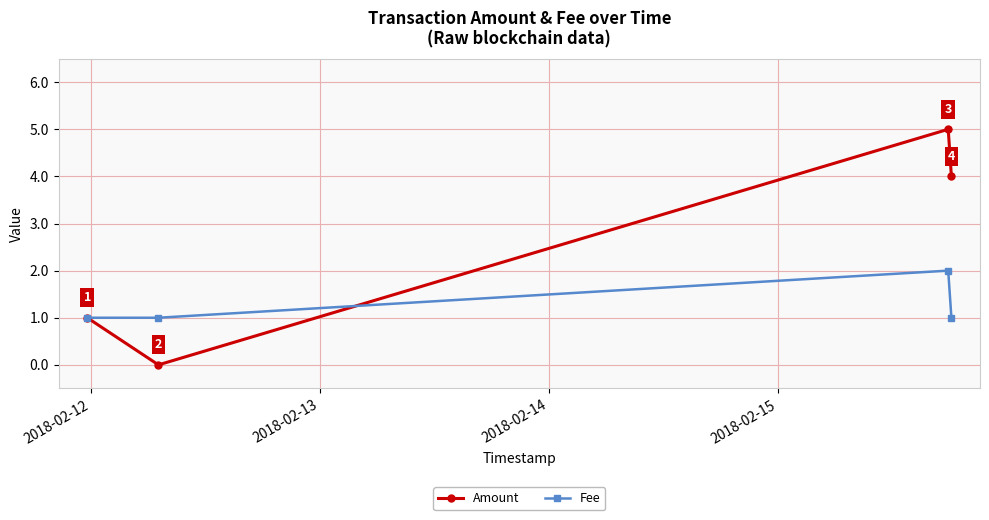

True or false: Fee has more than 2 points higher than both neighbors.

False